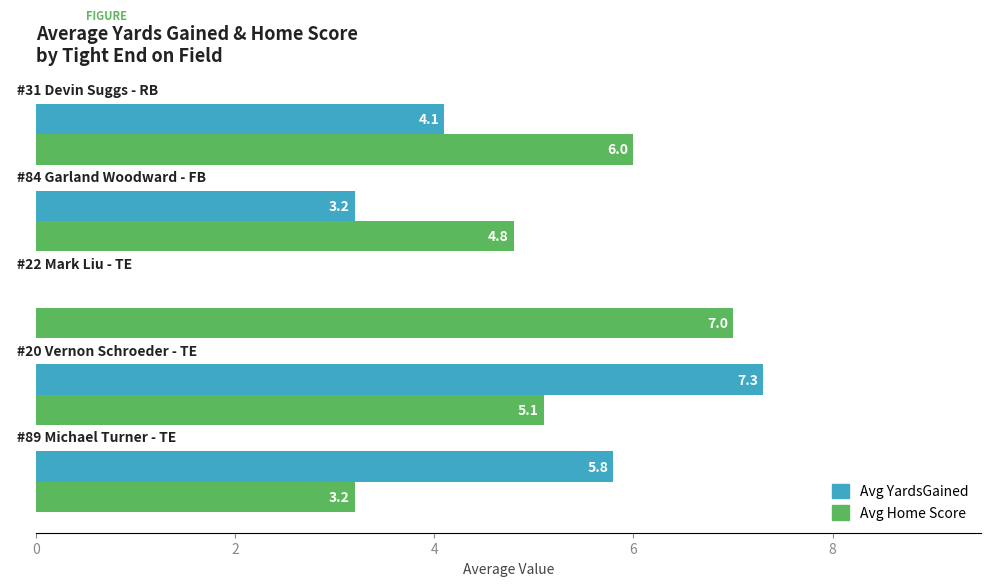

What is the sum of all Avg YardsGained values?

20.4